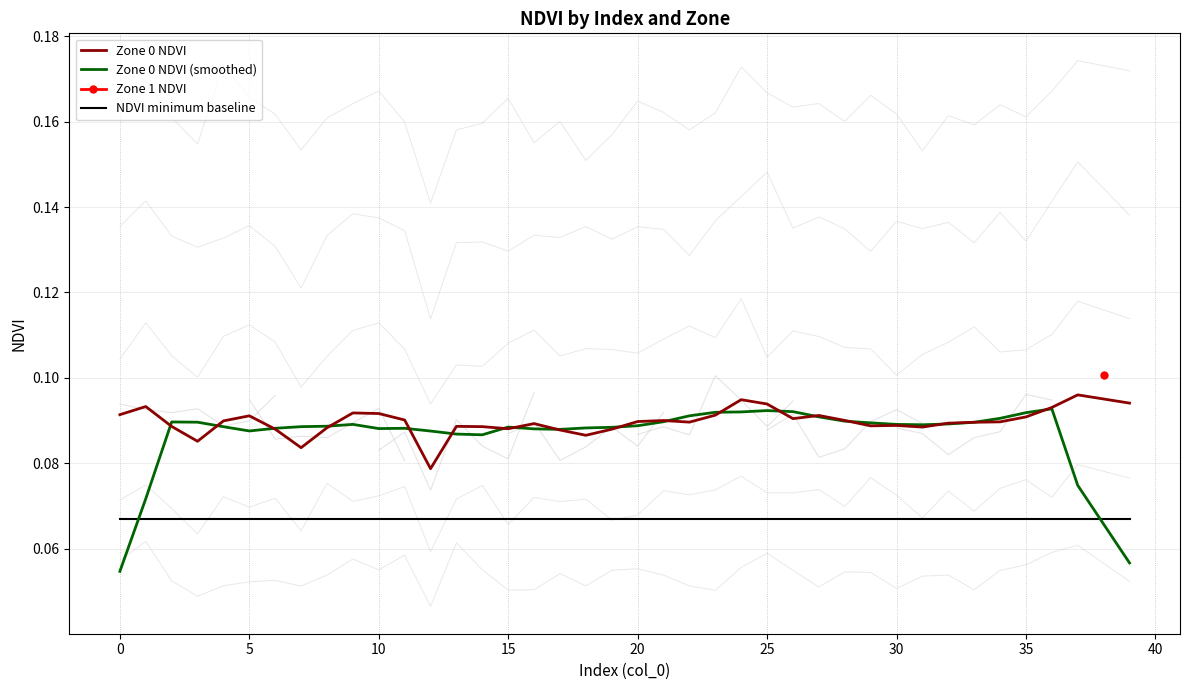

Is it true that Zone 0 NDVI equals 0.1 at 18?

True